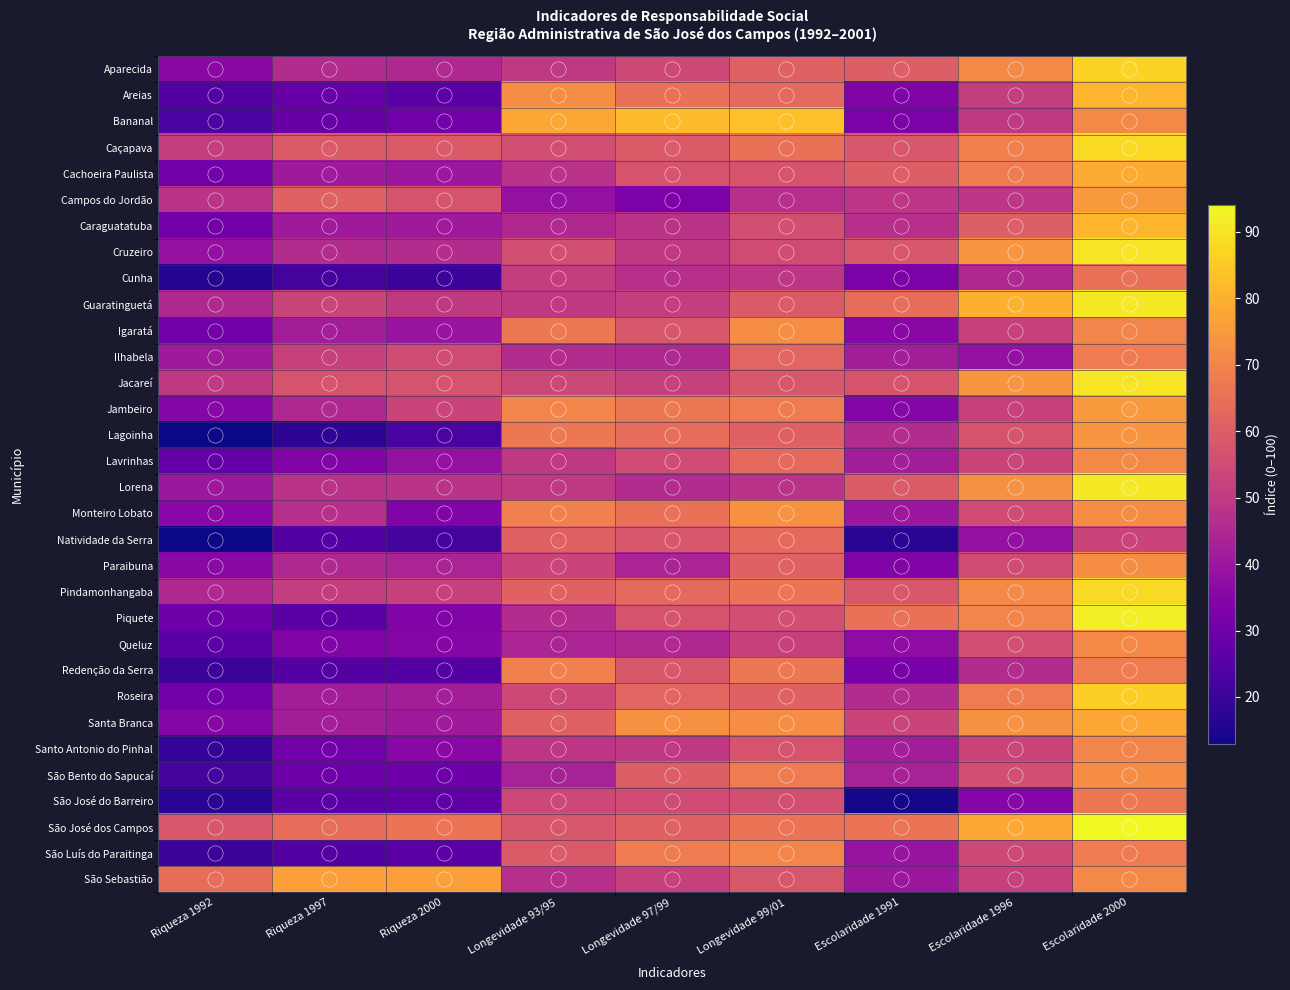

Count the number of categories in the chart.

9